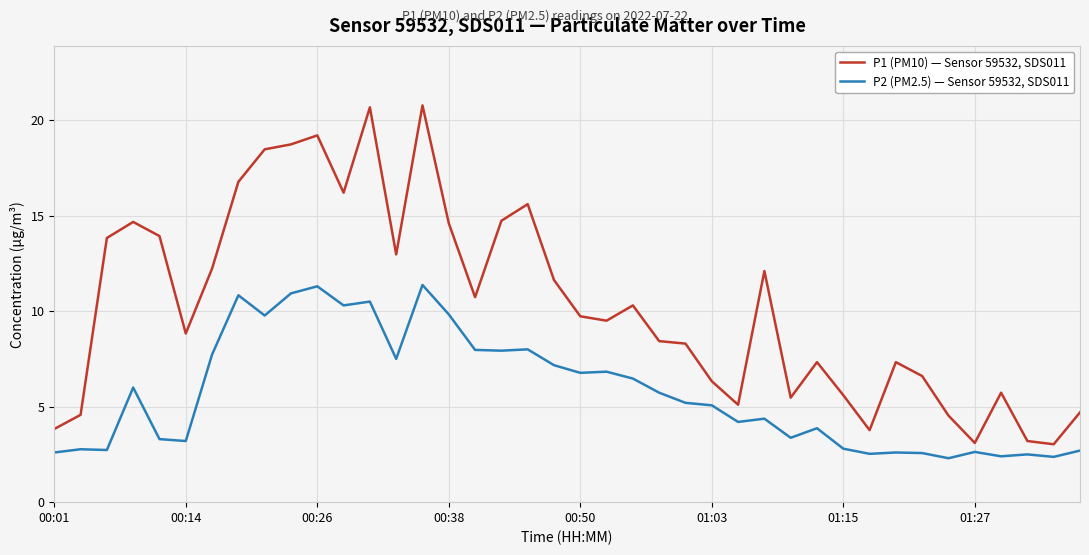

List the series in order of their peak value, highest first.

P1 (PM10) — Sensor 59532, SDS011, P2 (PM2.5) — Sensor 59532, SDS011